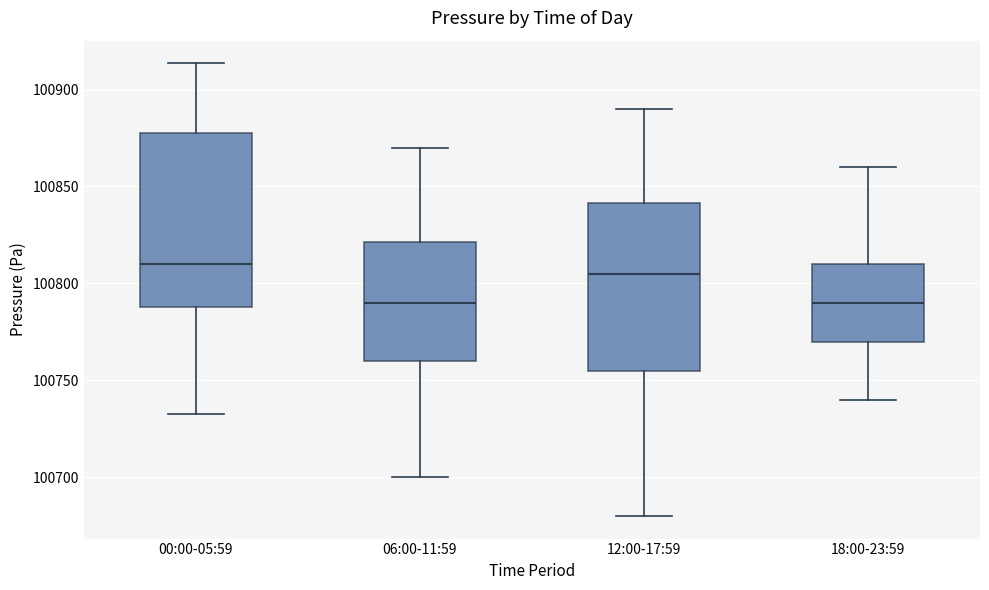

Where does the upper whisker of the box for 18:00-23:59 end on the y-axis? The values are not printed on the chart, so give them approximately, as read against the axis.

100860